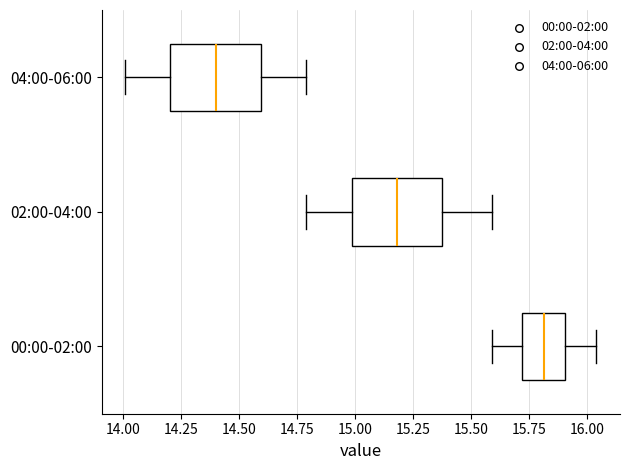

Reading bottom to top, transcribe this box plot: for each box, give where its median line is, the range the box spans, and where its two whiskers end, as read against the x-axis. The values are not printed on the chart, so give them approximately, as read against the axis.

00:00-02:00: median 15.80, box 15.70 to 15.90, whiskers 15.60 to 16.05
02:00-04:00: median 15.20, box 15.00 to 15.40, whiskers 14.80 to 15.60
04:00-06:00: median 14.40, box 14.20 to 14.60, whiskers 14.00 to 14.80